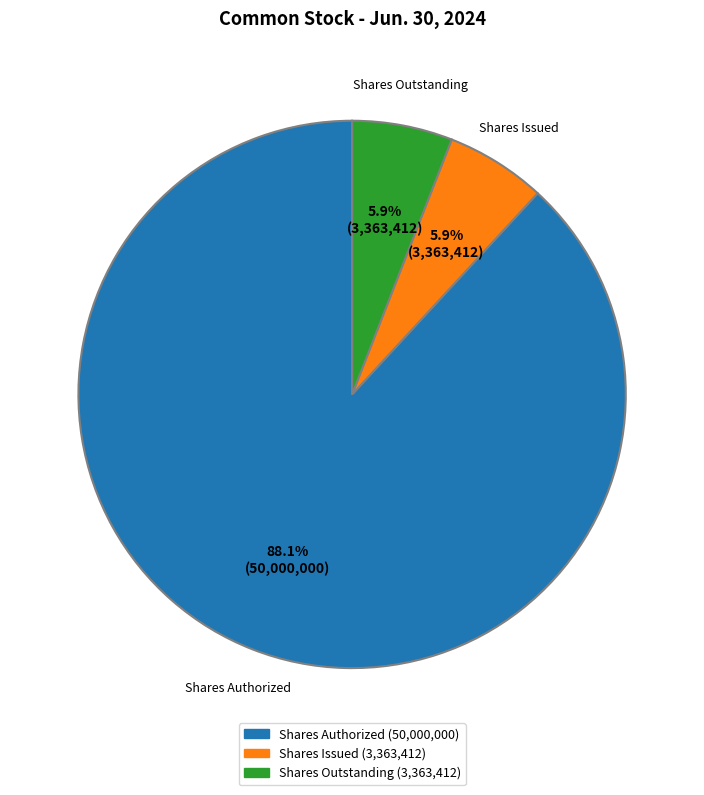

Is there any slice that represents more than half of the pie?

Yes